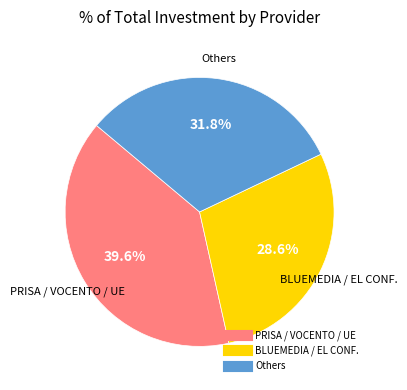

Is there any slice that represents more than half of the pie?

No